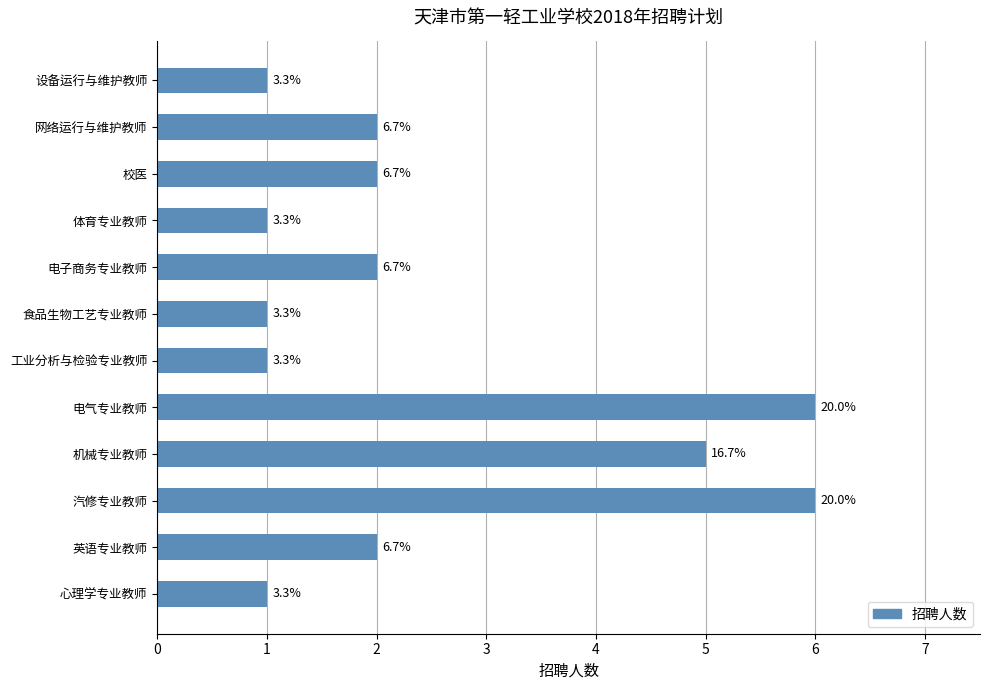

Count the values in the range 1 to 5.

10